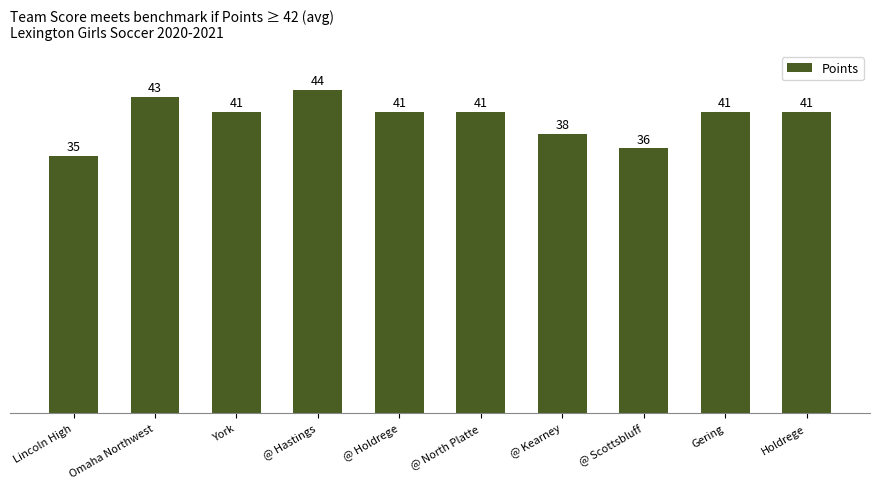

What is the average value?

40